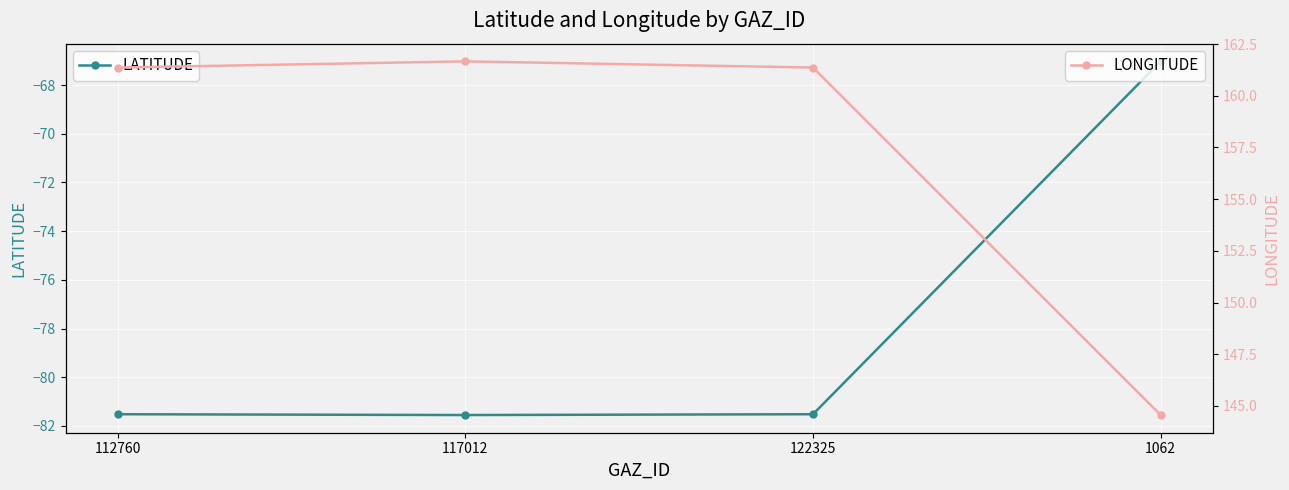

The value of LATITUDE at 122325 is -39.2. True or false?

False